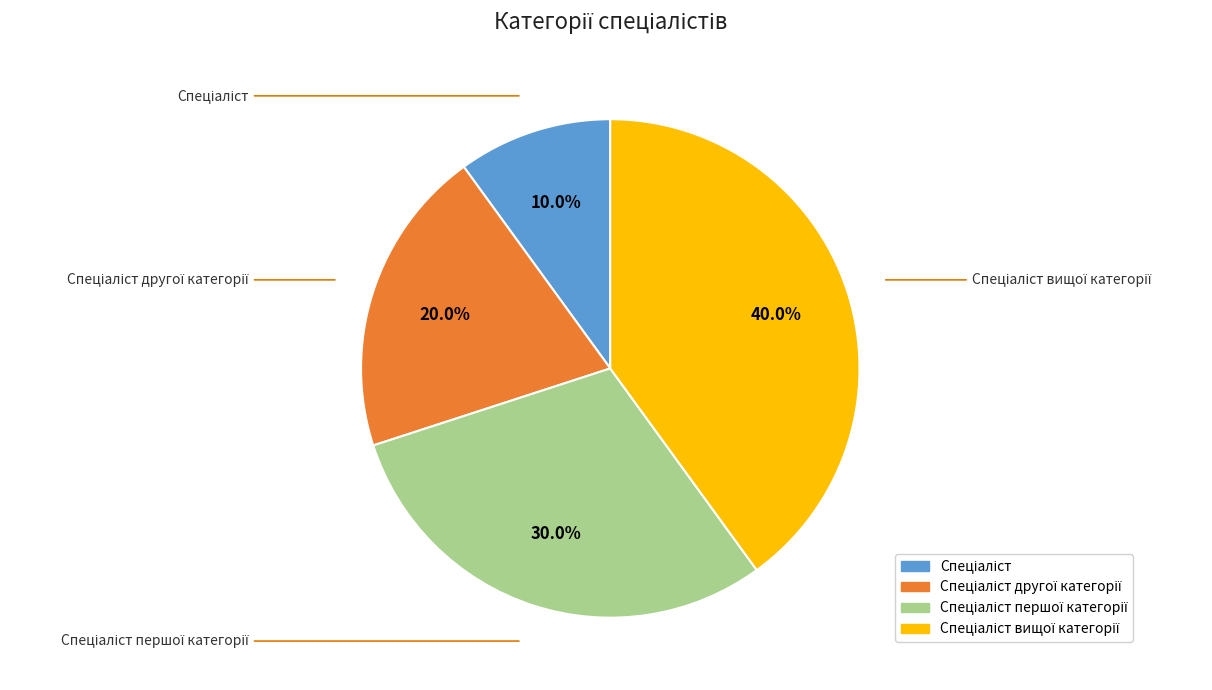

Rank the categories by value from lowest to highest.

Спеціаліст, Спеціаліст другої категорії, Спеціаліст першої категорії, Спеціаліст вищої категорії